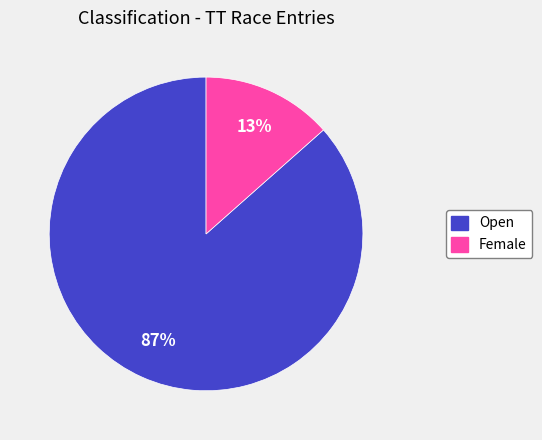

Do Open and Female together represent more than half of the pie?

Yes